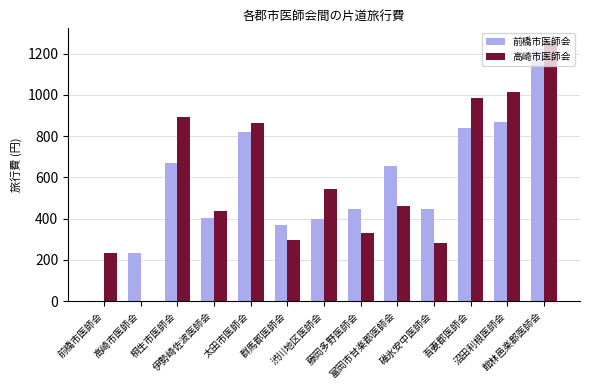

Which series has the largest total across all categories?

高崎市医師会